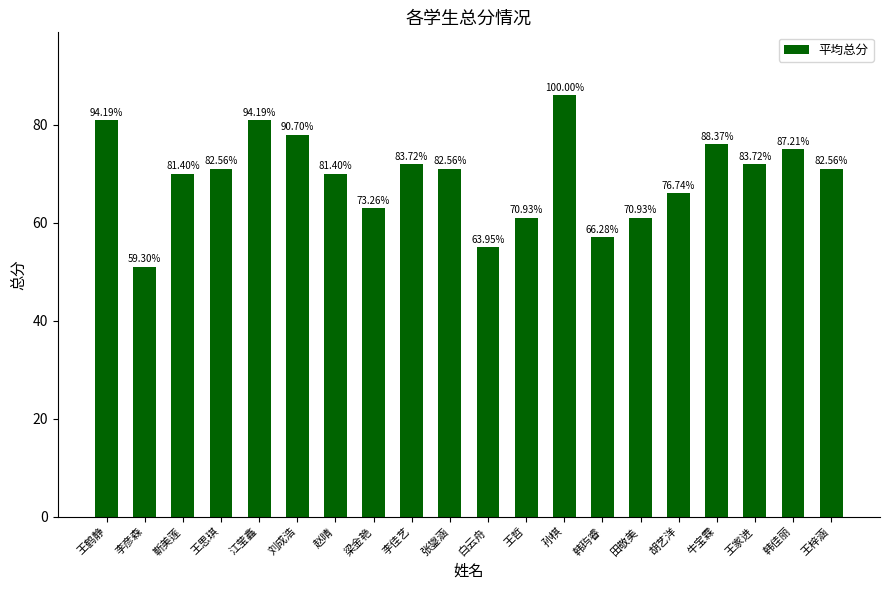

How many bars are there in total?

20